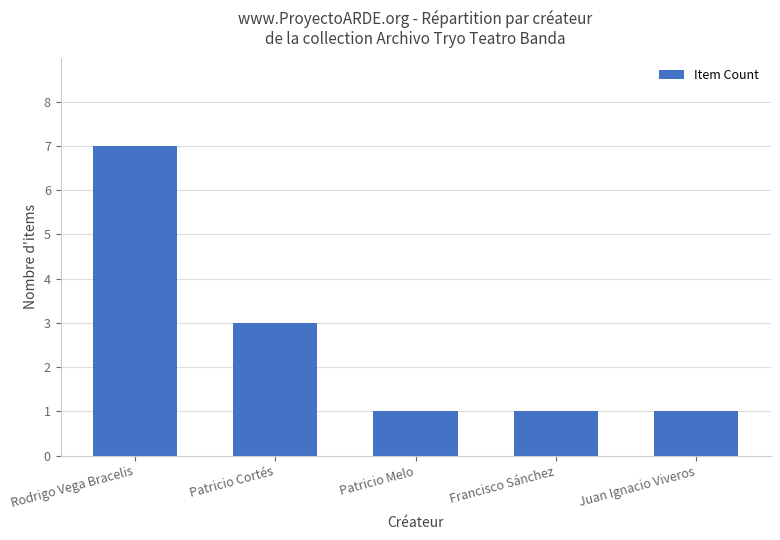

How many data points does each series have?

5